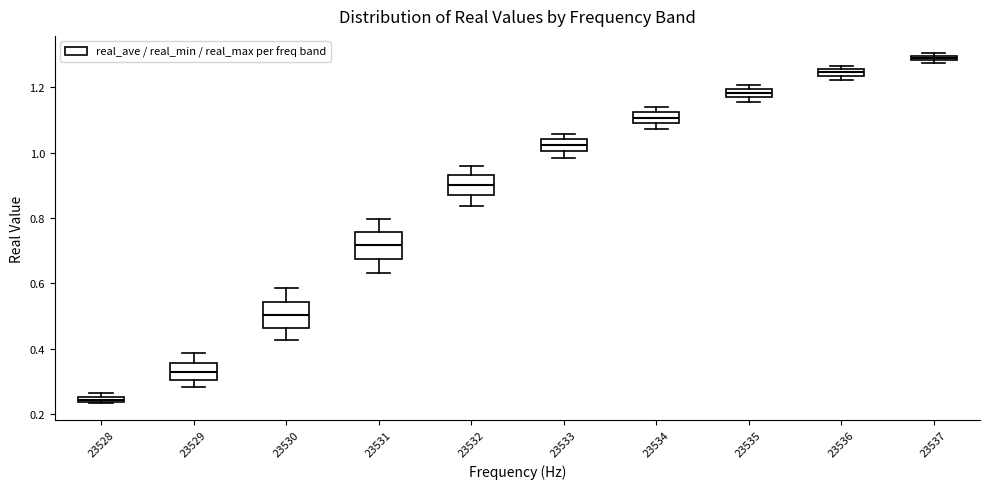

Which box has the highest median line?

23537